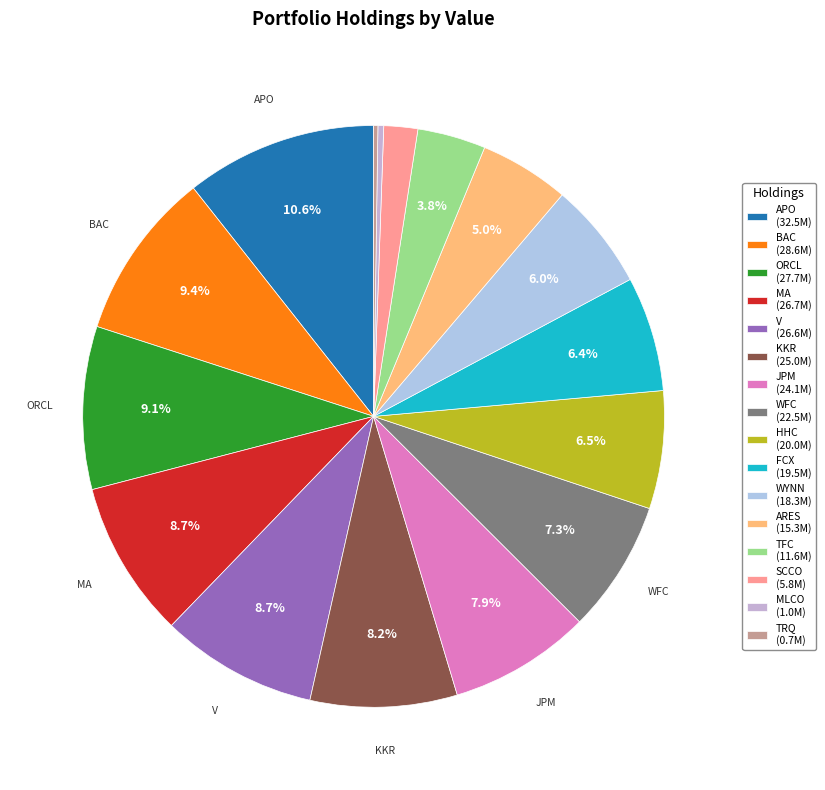

To the nearest percent, what is the difference between the largest and smallest slice percentages?

10%